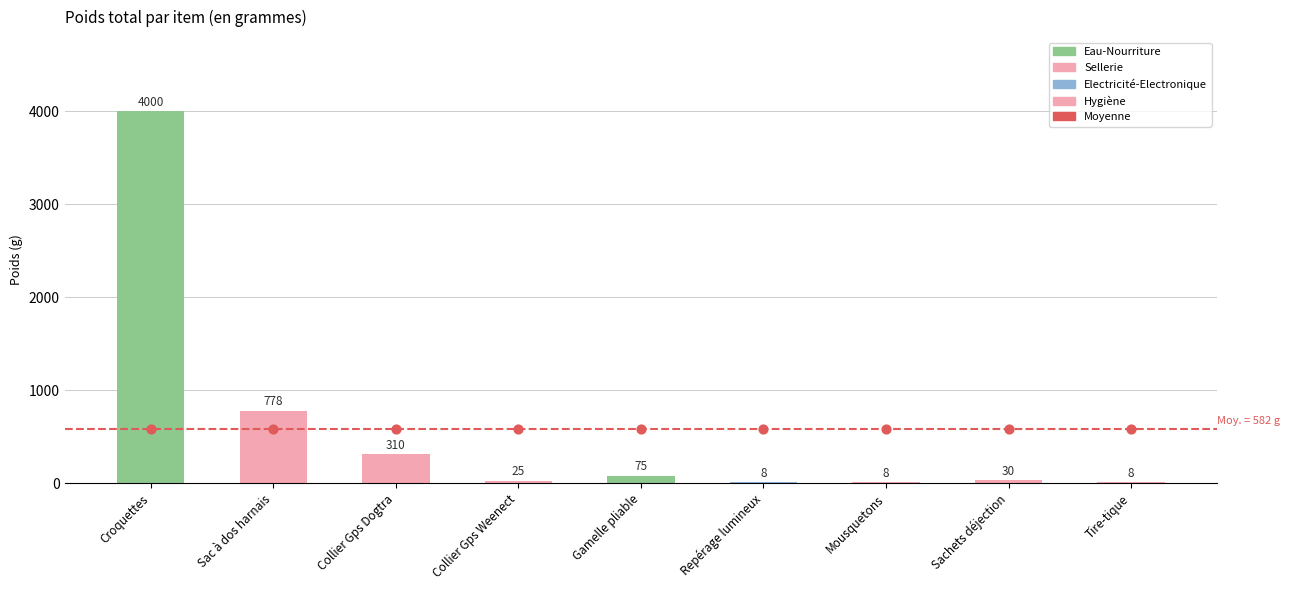

Which series has the largest total across all categories?

Total (g)